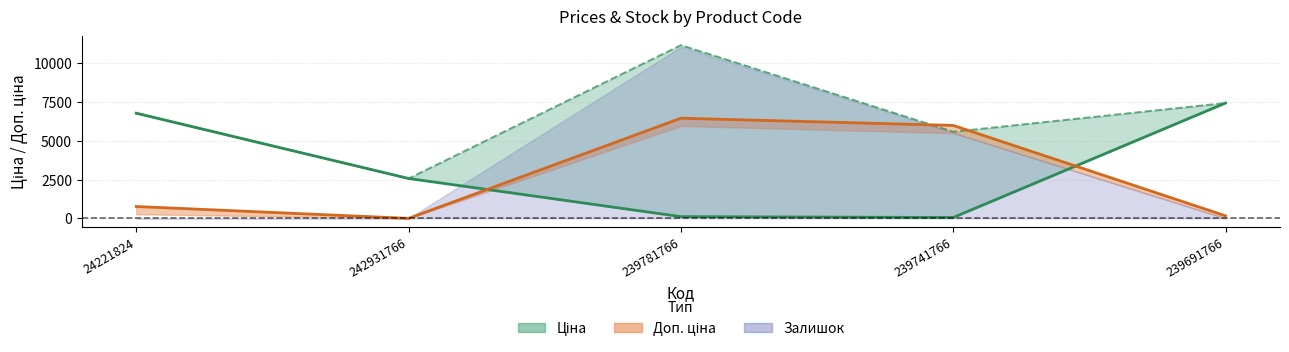

How many data points does each series have?

5